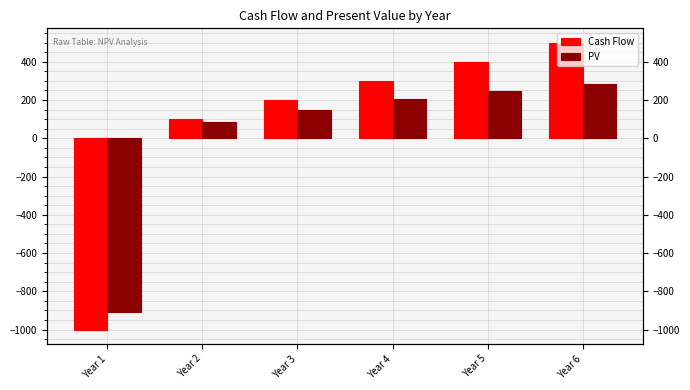

Reading left to right, what are all the values shown in this chart?

Cash Flow: -1000.0	100.0	200.0	300.0	400.0	500.0
PV: -909.1	82.6	150.3	204.9	248.4	282.2